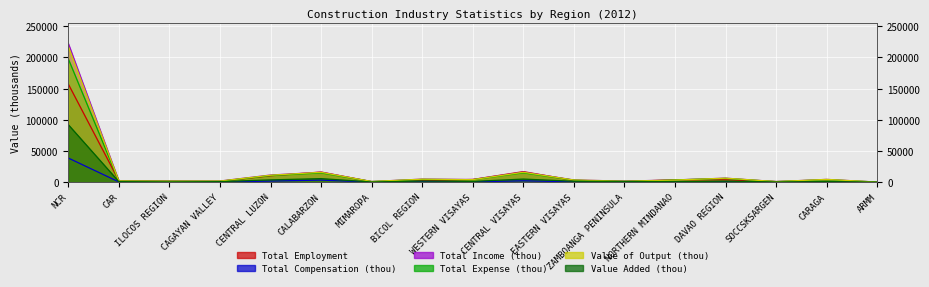

How many lines are shown in the chart?

6